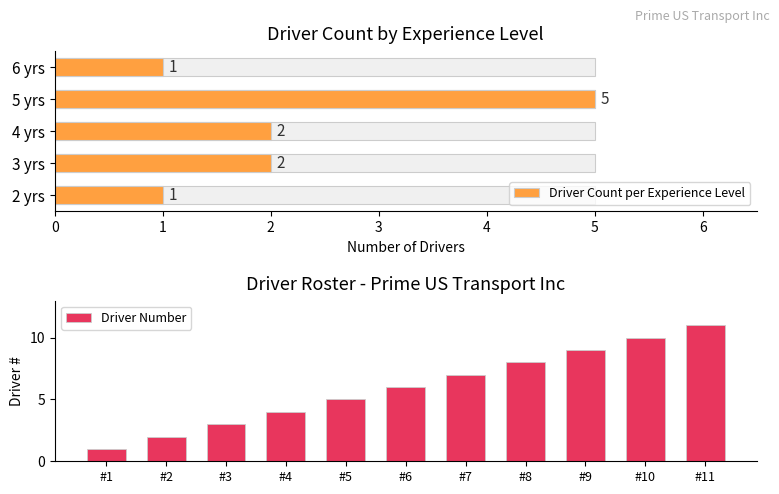

What is the sum of all Driver Number values?

66